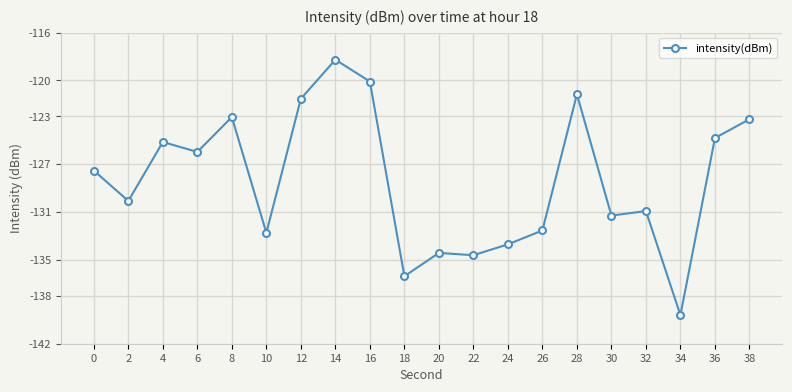

How many data points does each series have?

20